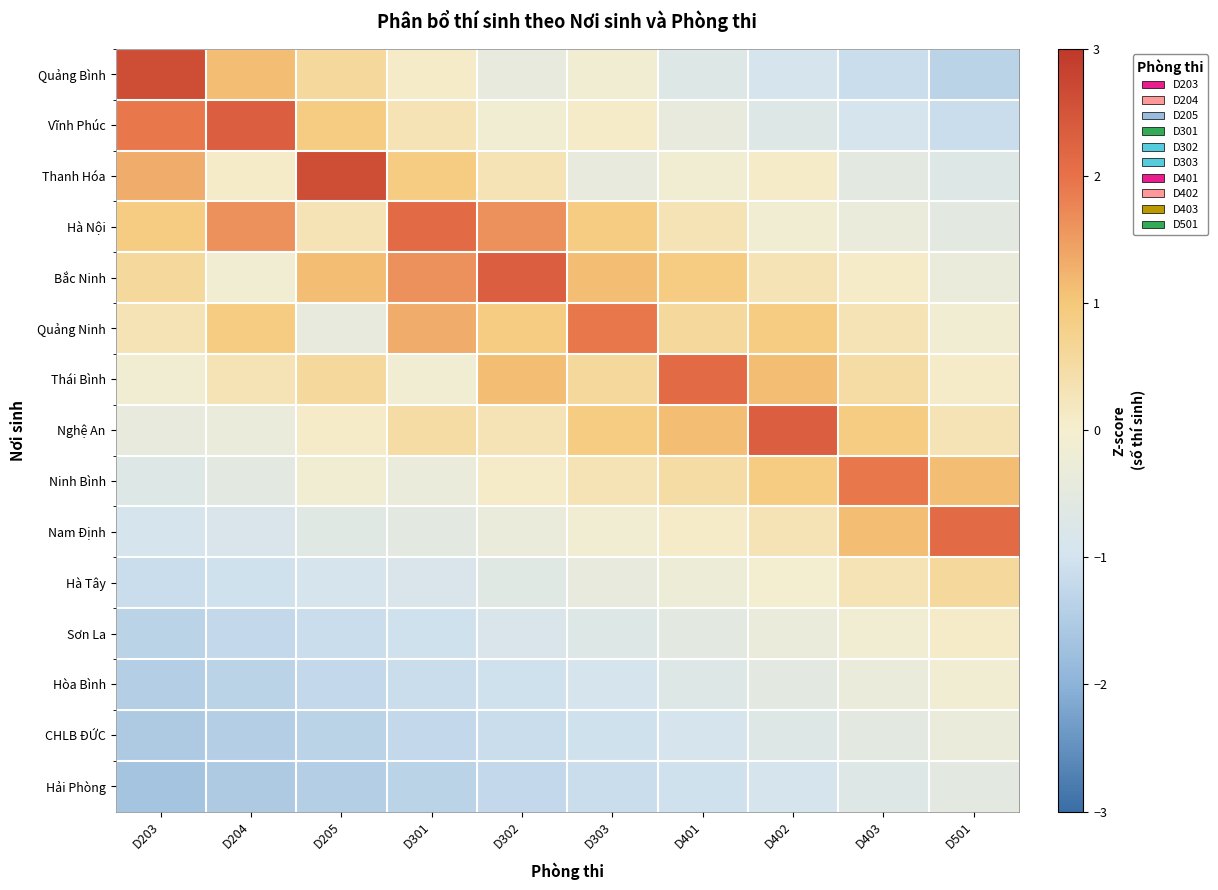

Reading left to right, transcribe all the data shown in this chart.

Quảng Bình: D203=2.6	D204=1.1	D205=0.6	D301=0.1	D302=-0.4	D303=-0.1	D401=-0.7	D402=-0.9	D403=-1.1	D501=-1.3
Vĩnh Phúc: D203=1.9	D204=2.3	D205=0.9	D301=0.3	D302=-0.1	D303=0.1	D401=-0.4	D402=-0.7	D403=-0.9	D501=-1.1
Thanh Hóa: D203=1.3	D204=0.1	D205=2.6	D301=0.9	D302=0.3	D303=-0.4	D401=-0.1	D402=0.1	D403=-0.5	D501=-0.7
Hà Nội: D203=0.9	D204=1.6	D205=0.3	D301=2.1	D302=1.6	D303=0.9	D401=0.3	D402=-0.1	D403=-0.3	D501=-0.5
Bắc Ninh: D203=0.6	D204=-0.1	D205=1.1	D301=1.6	D302=2.3	D303=1.1	D401=0.9	D402=0.3	D403=0.1	D501=-0.3
Quảng Ninh: D203=0.3	D204=0.9	D205=-0.4	D301=1.3	D302=0.9	D303=1.9	D401=0.6	D402=0.9	D403=0.3	D501=-0.1
Thái Bình: D203=-0.1	D204=0.3	D205=0.6	D301=-0.1	D302=1.1	D303=0.6	D401=2.1	D402=1.1	D403=0.5	D501=0.1
Nghệ An: D203=-0.4	D204=-0.3	D205=0.1	D301=0.5	D302=0.3	D303=0.9	D401=1.1	D402=2.3	D403=0.9	D501=0.3
Ninh Bình: D203=-0.7	D204=-0.5	D205=-0.1	D301=-0.3	D302=0.1	D303=0.3	D401=0.5	D402=0.9	D403=1.9	D501=1.1
Nam Định: D203=-0.9	D204=-0.8	D205=-0.6	D301=-0.5	D302=-0.3	D303=-0.1	D401=0.1	D402=0.3	D403=1.1	D501=2.1
Hà Tây: D203=-1.1	D204=-1.0	D205=-0.9	D301=-0.8	D302=-0.6	D303=-0.4	D401=-0.2	D402=-0.0	D403=0.3	D501=0.6
Sơn La: D203=-1.3	D204=-1.2	D205=-1.1	D301=-1.0	D302=-0.8	D303=-0.7	D401=-0.5	D402=-0.3	D403=-0.1	D501=0.1
Hòa Bình: D203=-1.4	D204=-1.3	D205=-1.2	D301=-1.1	D302=-1.0	D303=-0.9	D401=-0.7	D402=-0.5	D403=-0.3	D501=-0.1
CHLB ĐỨC: D203=-1.5	D204=-1.4	D205=-1.3	D301=-1.2	D302=-1.1	D303=-1.0	D401=-0.9	D402=-0.7	D403=-0.5	D501=-0.3
Hải Phòng: D203=-1.6	D204=-1.5	D205=-1.4	D301=-1.3	D302=-1.2	D303=-1.1	D401=-1.0	D402=-0.9	D403=-0.7	D501=-0.5